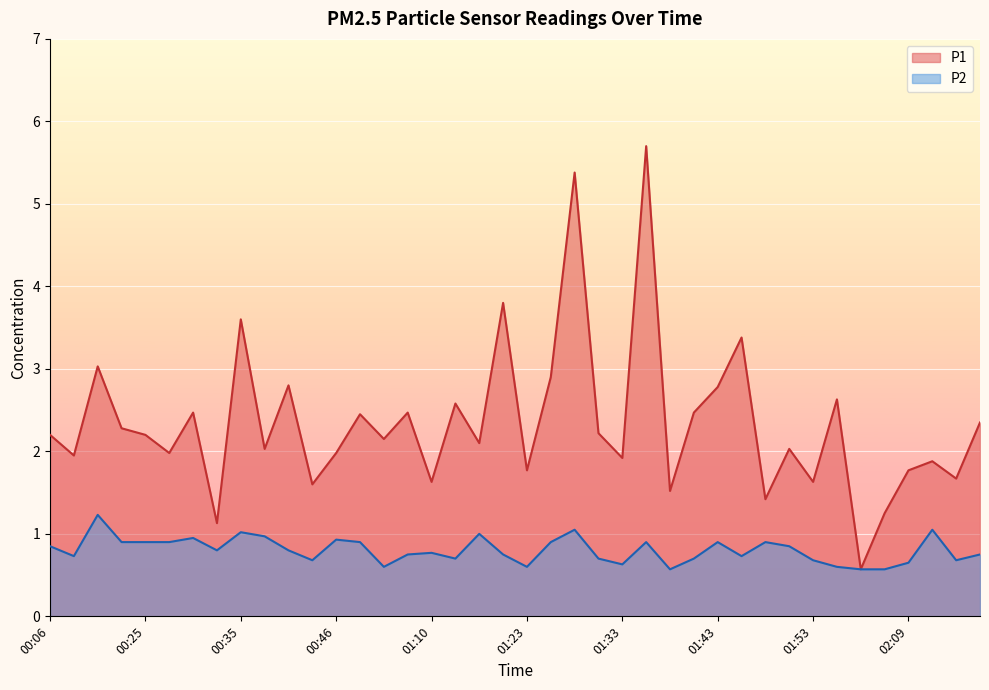

At how many categories does at least one series exceed 4?

2